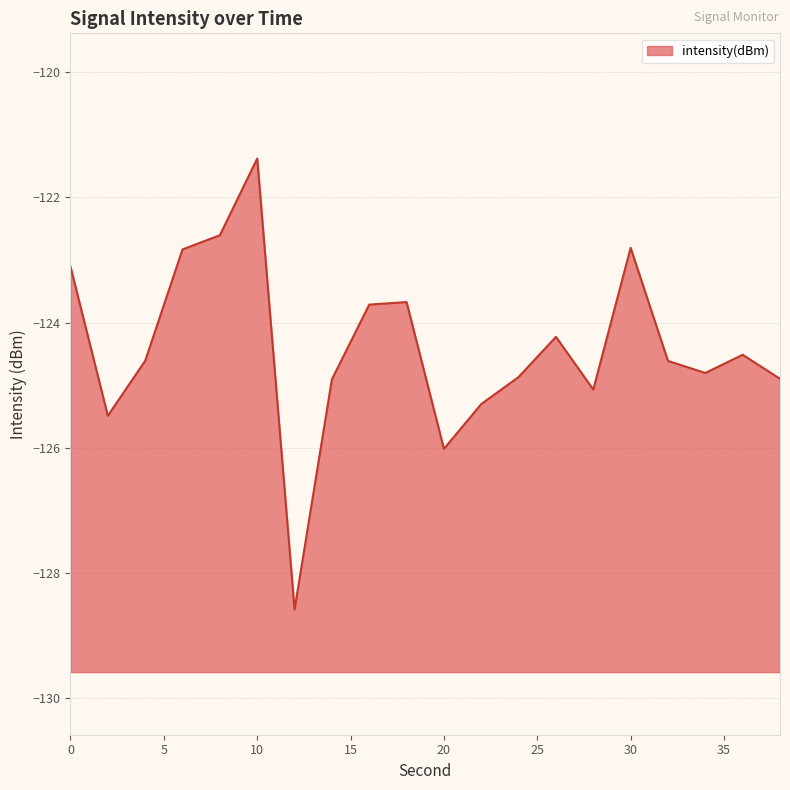

Does the chart have visible grid lines?

Yes